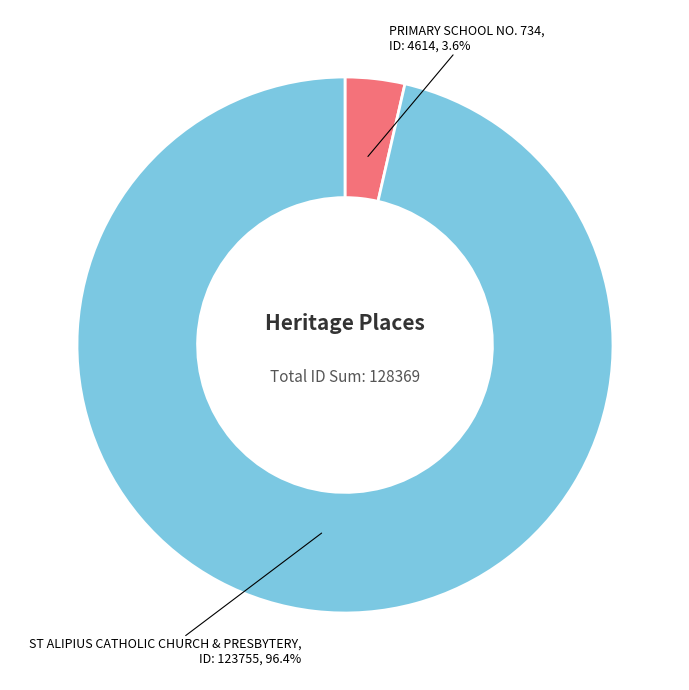

How many slices are in this pie chart?

2